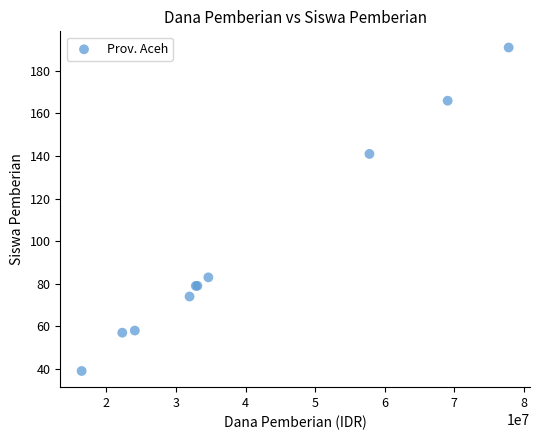

What Y value in the scatter plot is closest to 115?

141